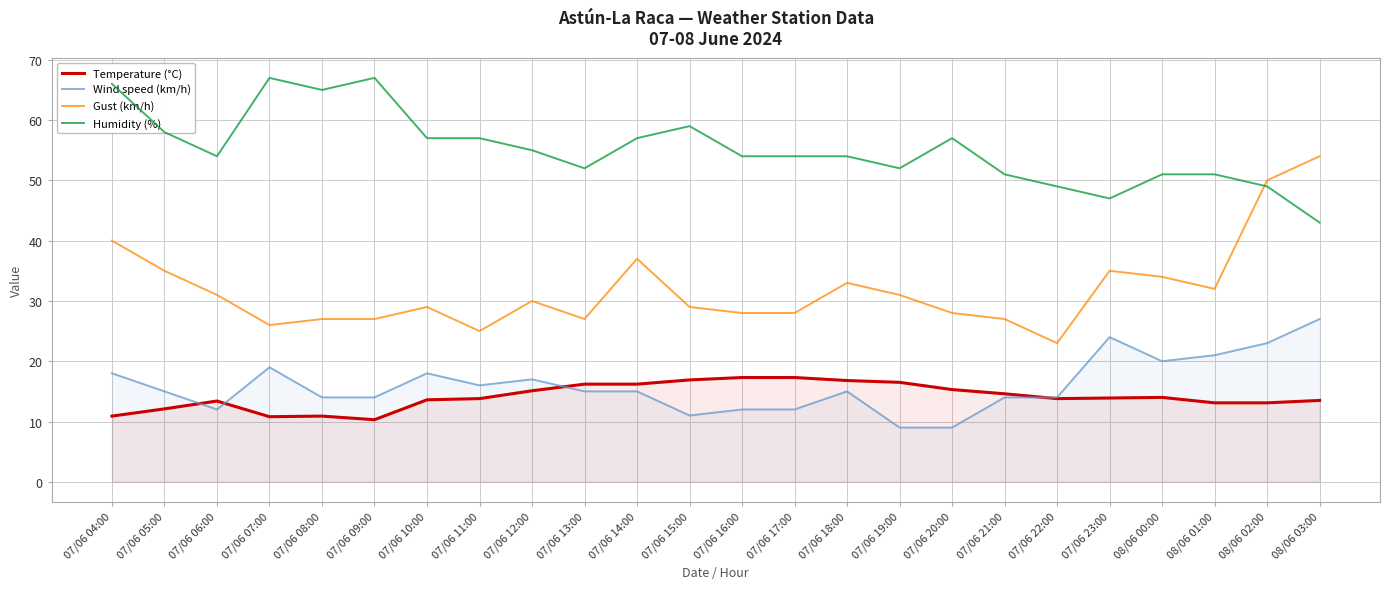

What is the label of the 11th point from the right?

07/06 17:00